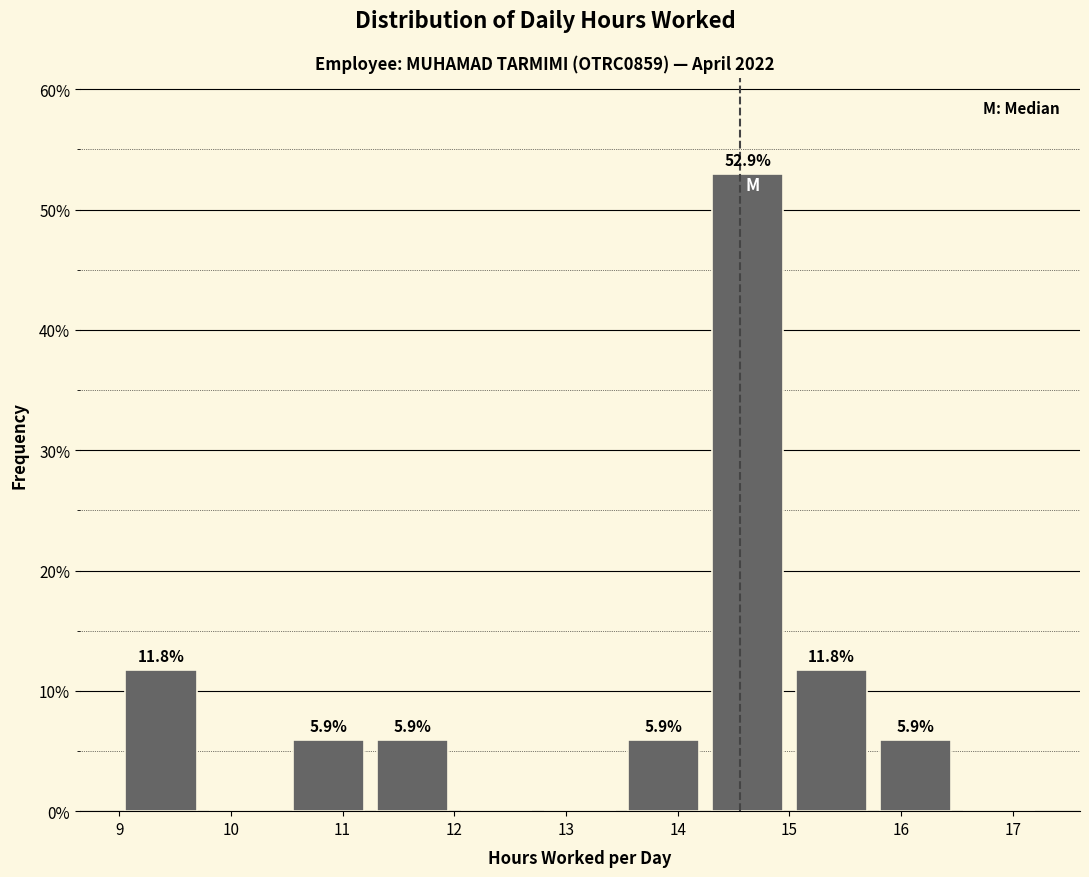

Over which range of the x-axis is the bar tallest?

14.25 to 15.00